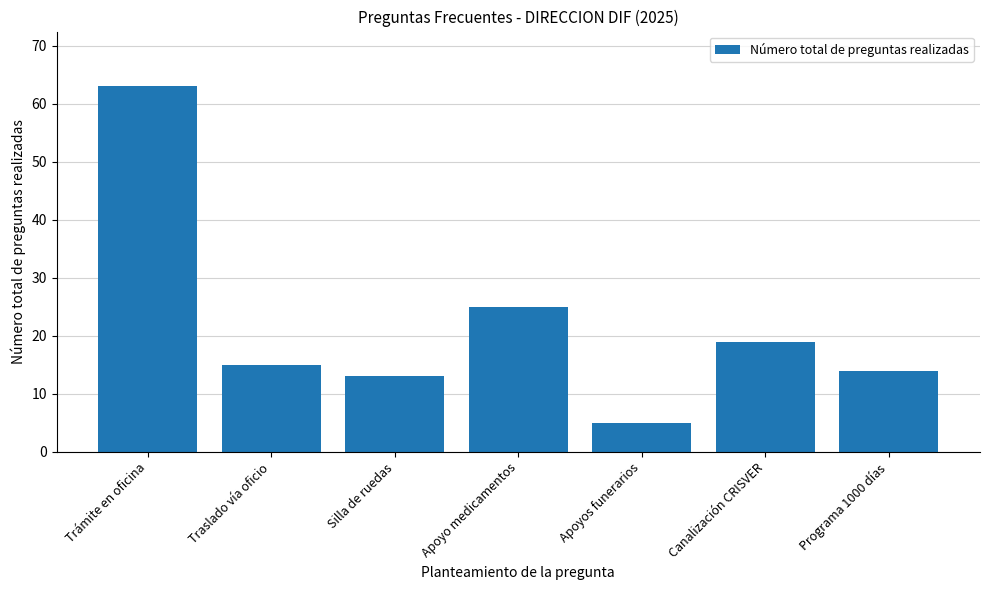

What is the smallest value displayed?

5